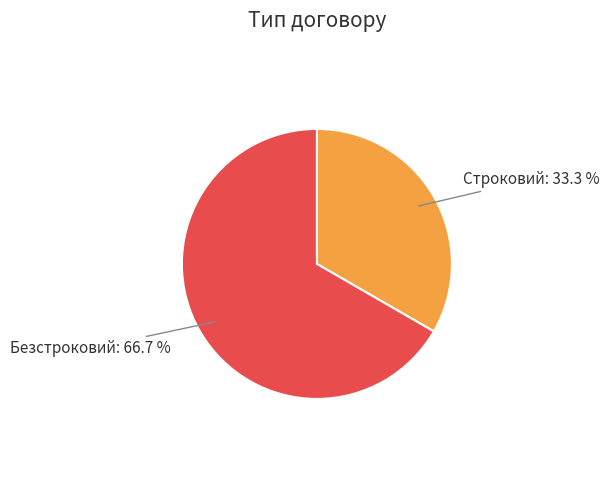

Combined, what portion of the pie is Безстроковий and Строковий?

100.0%